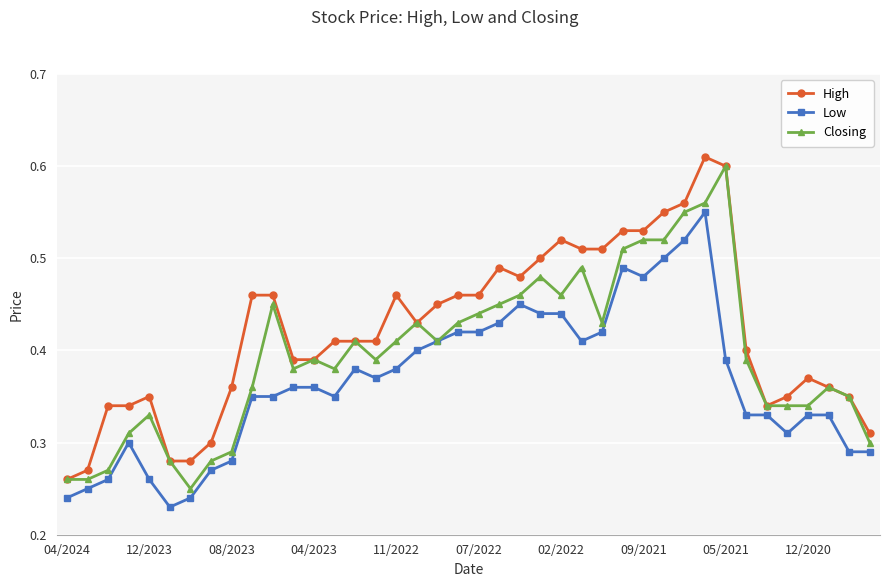

True or false: High has more than 2 interior local peaks.

True